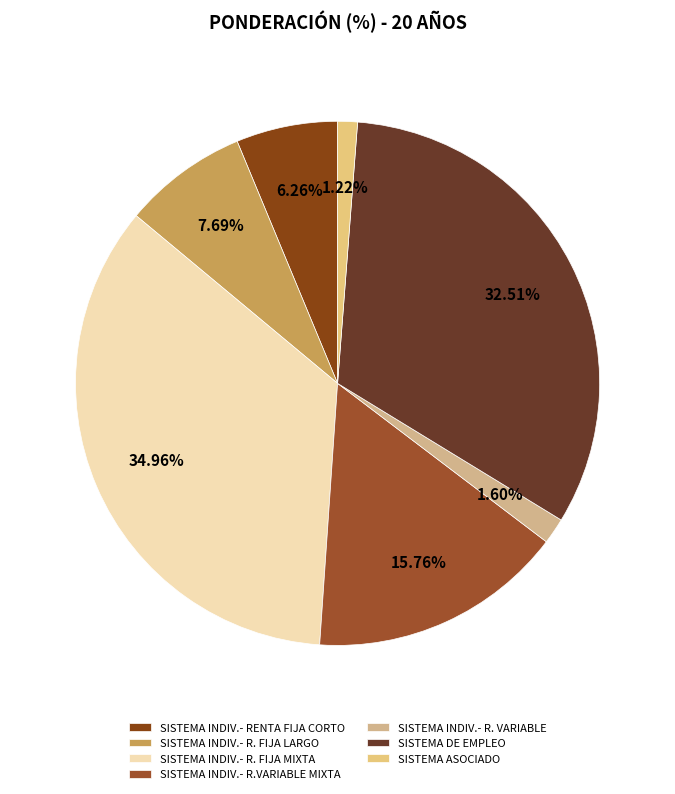

Count the number of slices in the pie.

7